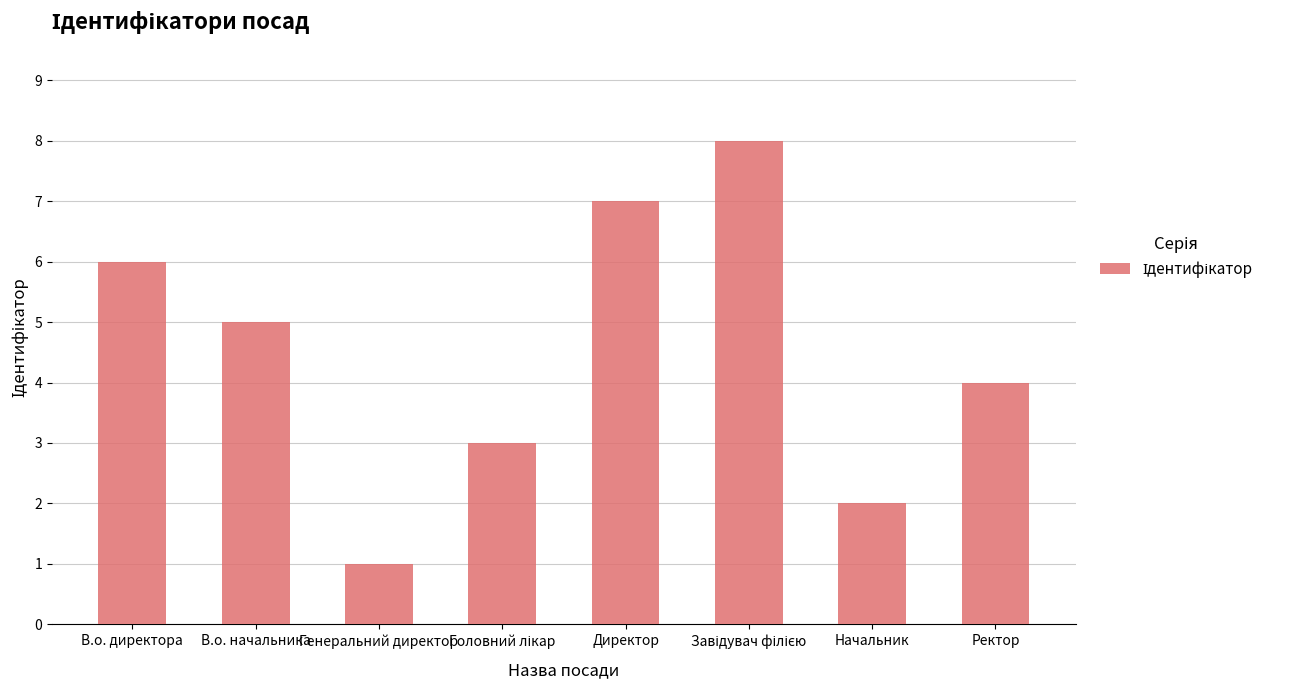

What is the greatest value displayed?

8